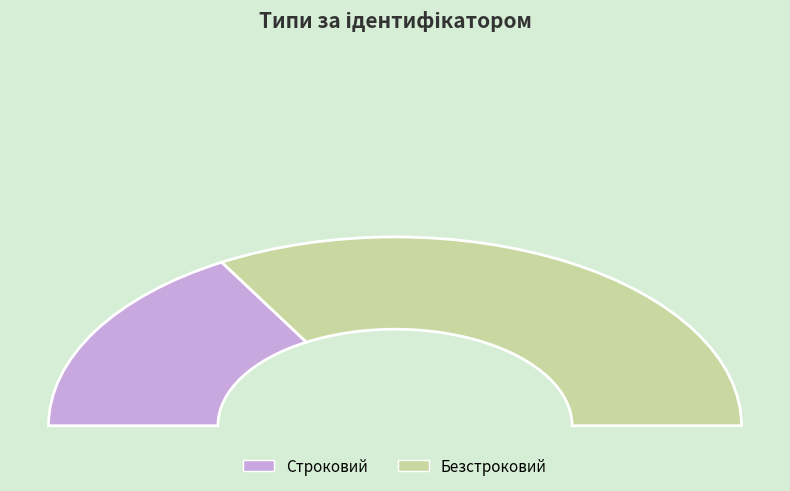

True or false: Безстроковий accounts for 80% of the total.

False